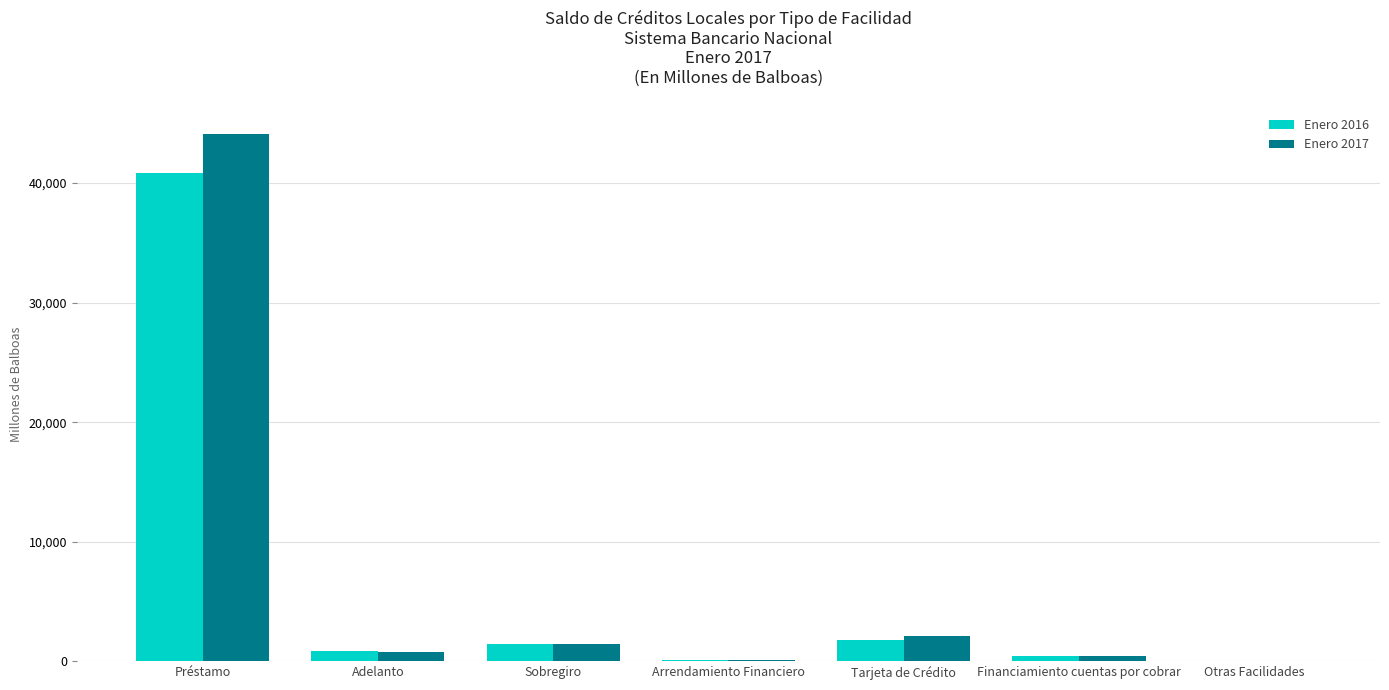

Is it true that Enero 2016 equals 40873.1 at Préstamo?

True